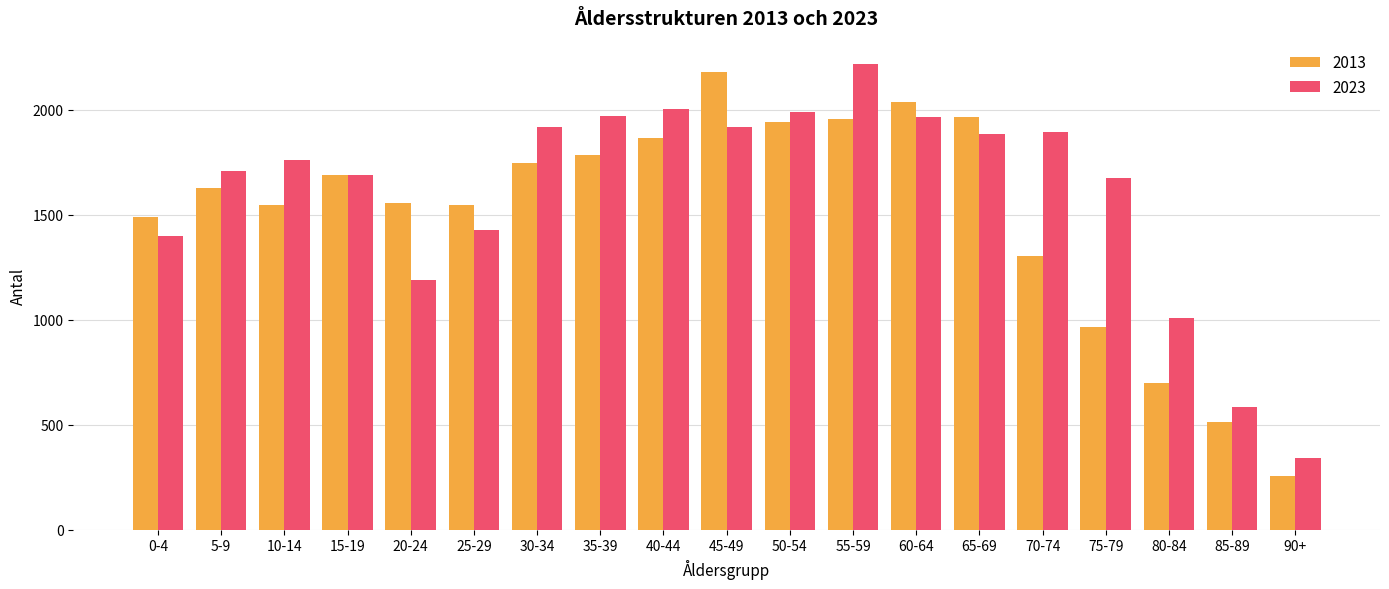

List the series in order of their peak value, lowest first.

2013, 2023